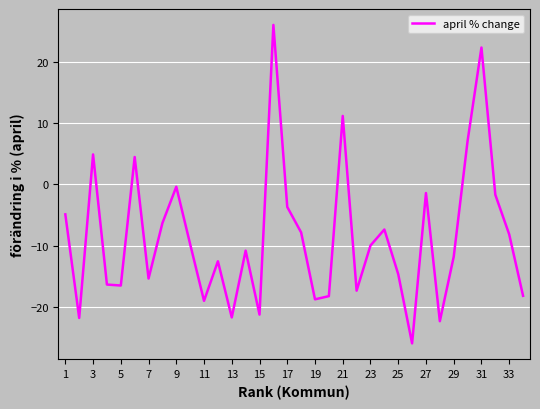

What is the smallest value displayed?

-26.0